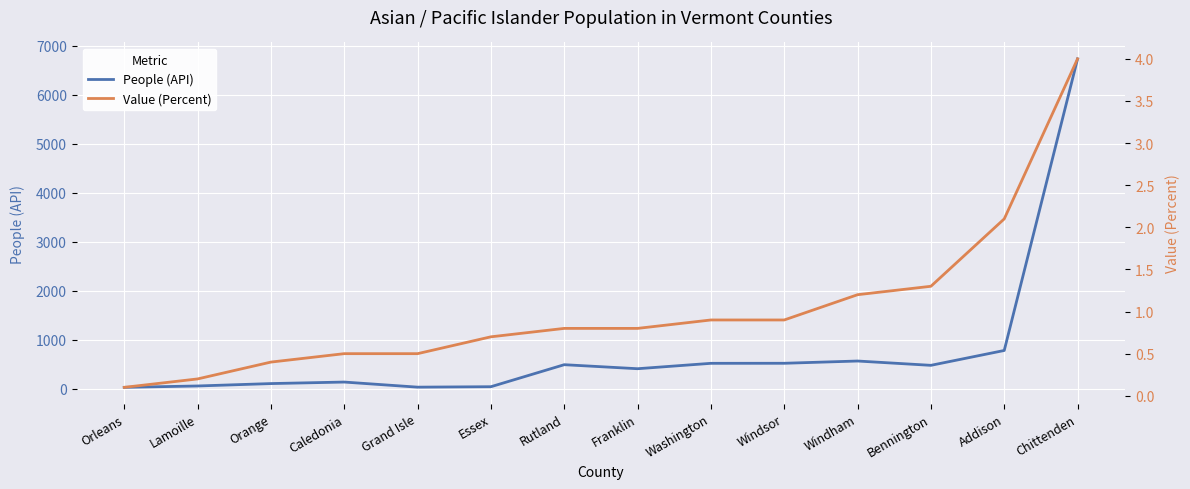

True or false: Value (Percent) and People (API) intersect in this chart.

False